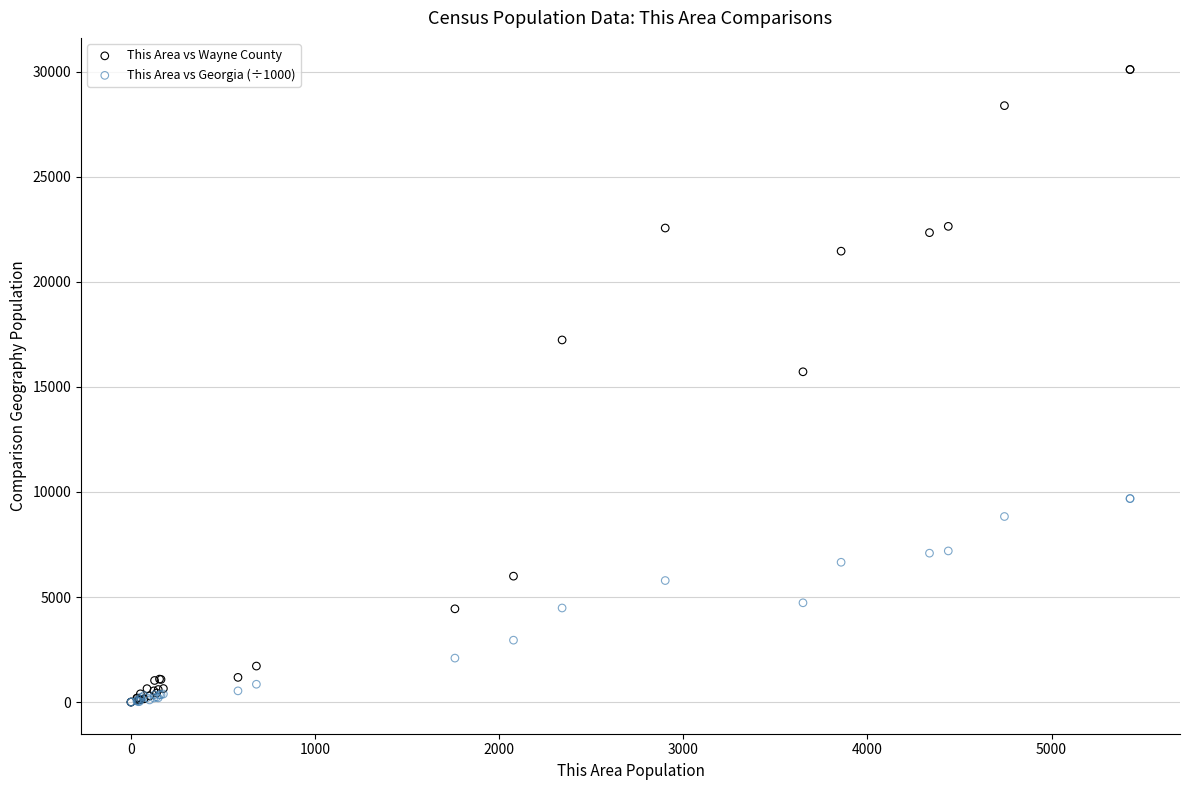

In the This Area vs Wayne County series, what Y value is closest to 15052?

15719.0